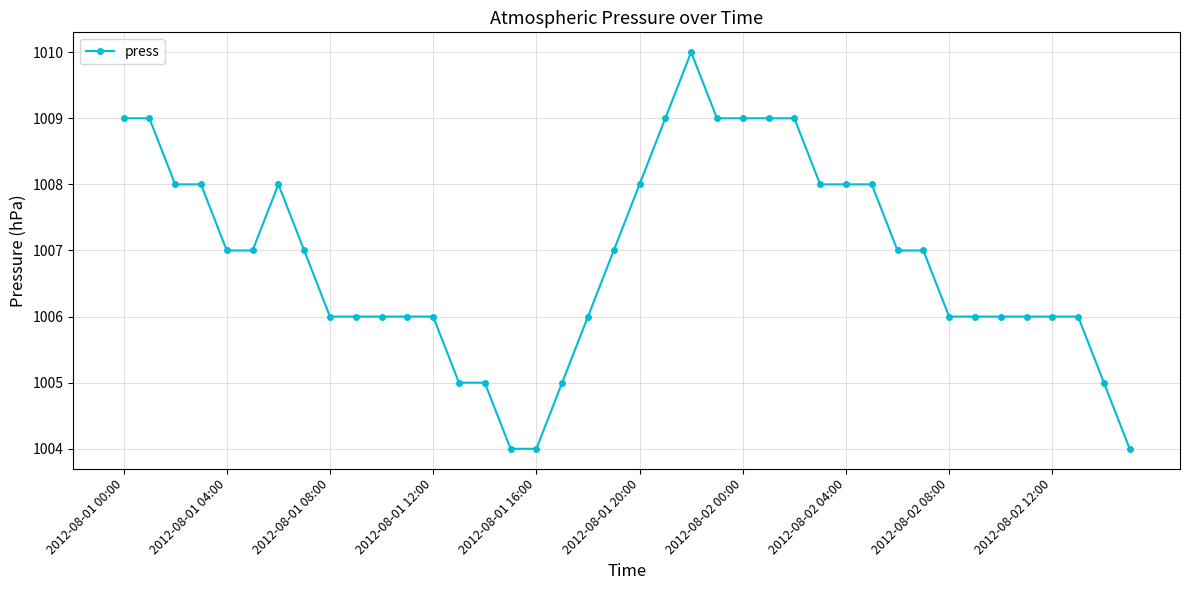

What is the sum of all values?

40275